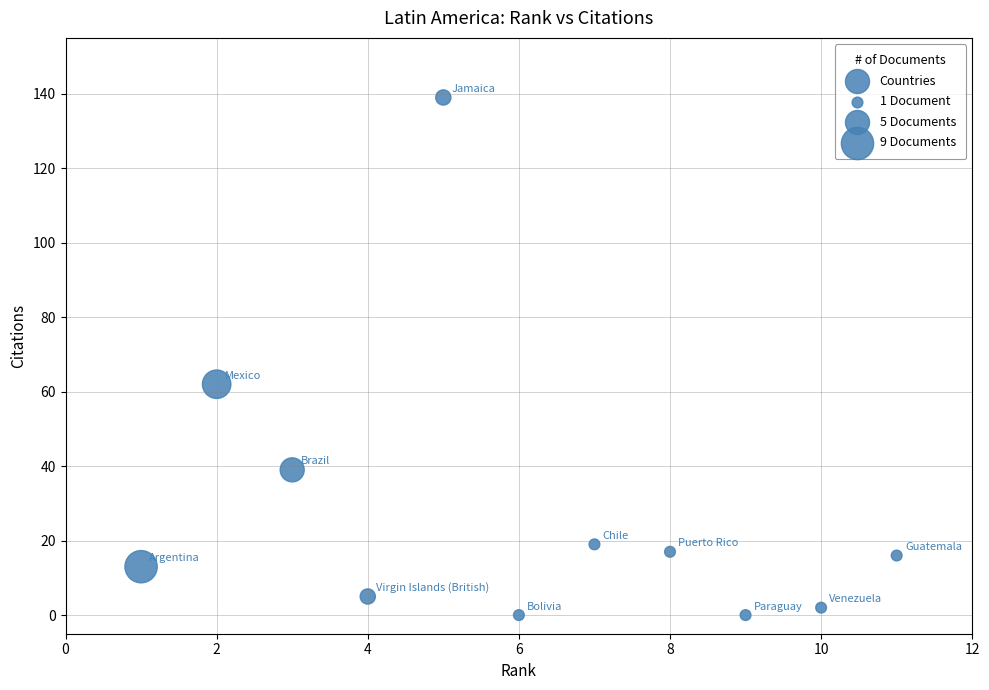

What is the average Y value?

28